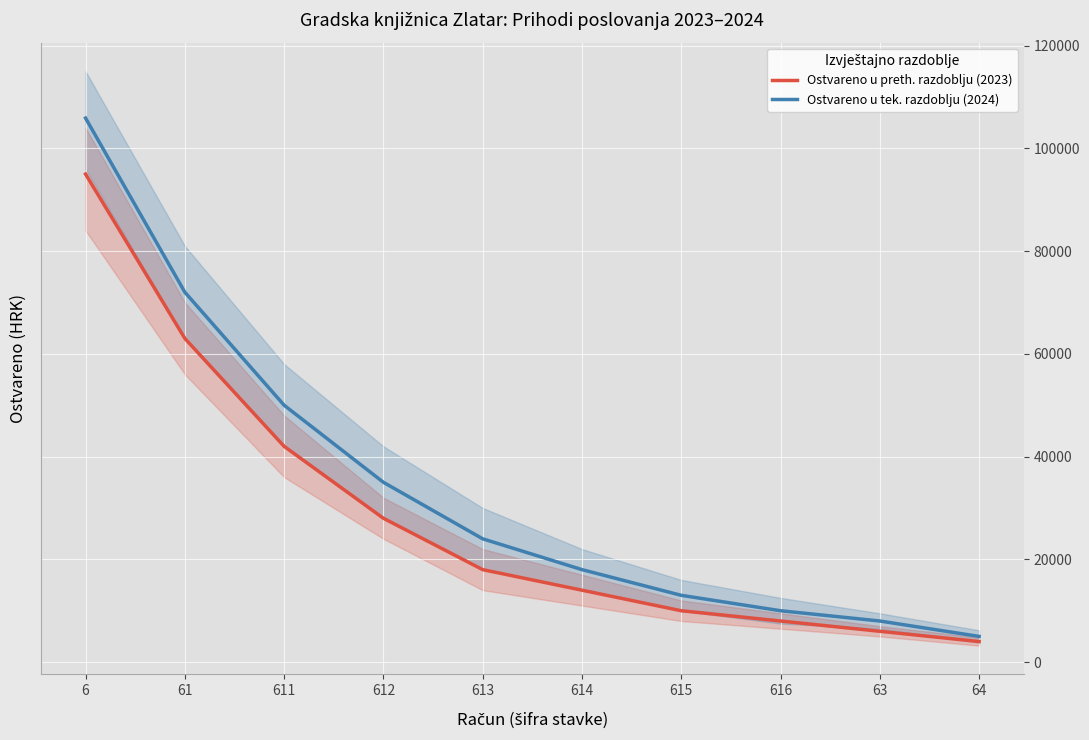

Is it true that Ostvareno u tek. razdoblju (2024) equals 105890.1 at 6?

True